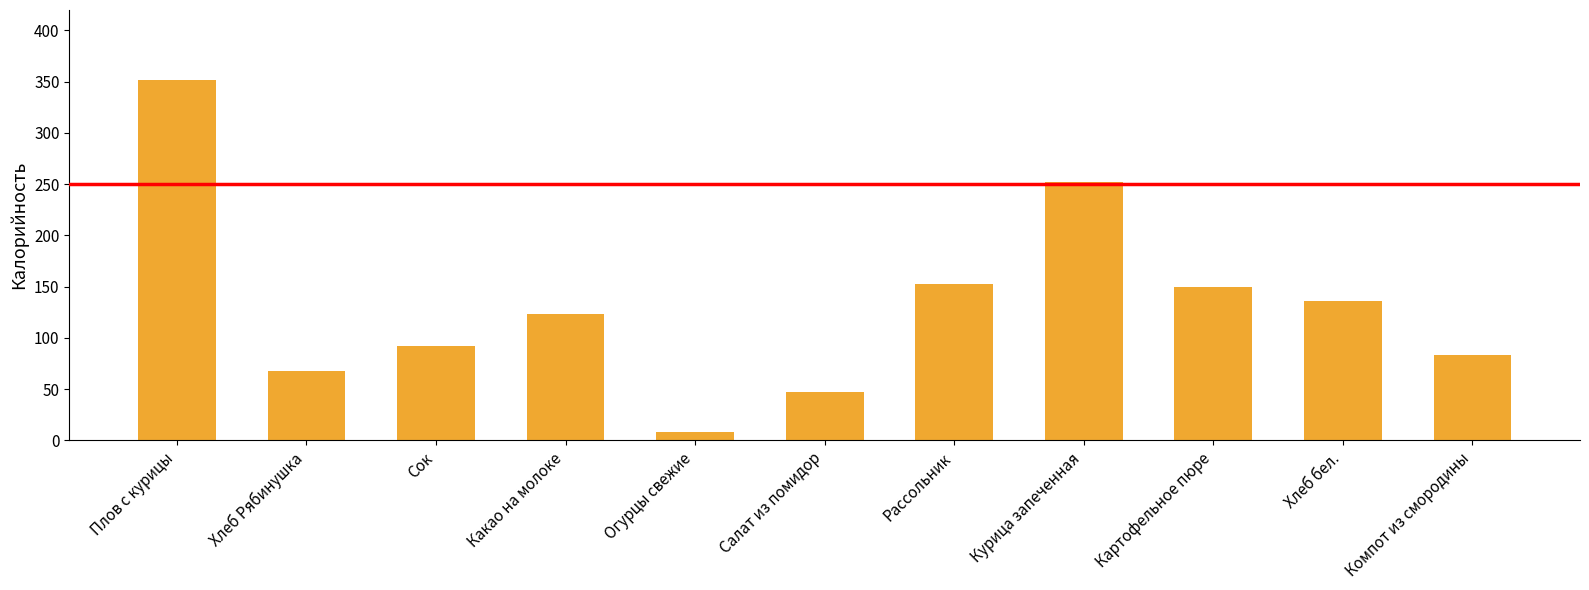

What is the change in value from Салат из помидор to Рассольник?

+105.1